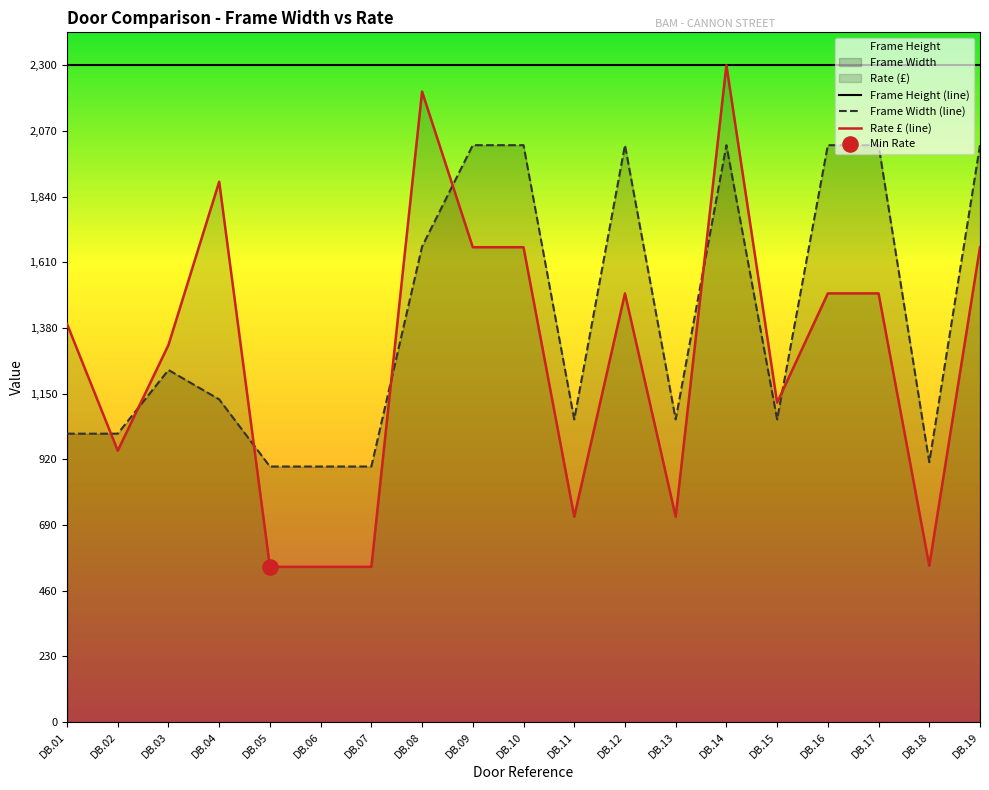

Which series has the largest Y range (max minus min)?

Rate £ (line)